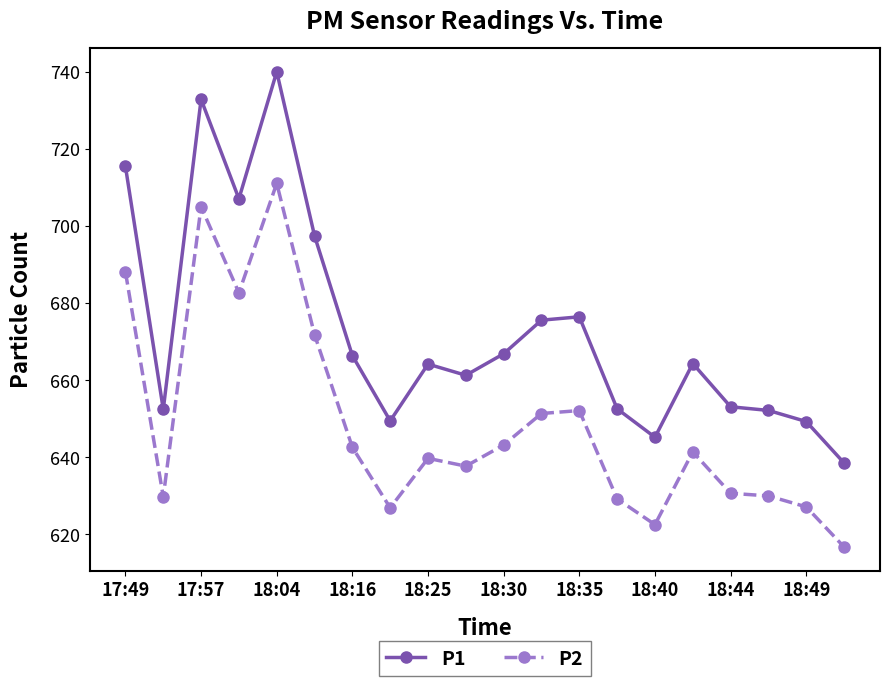

True or false: P2 and P1 intersect in this chart.

False